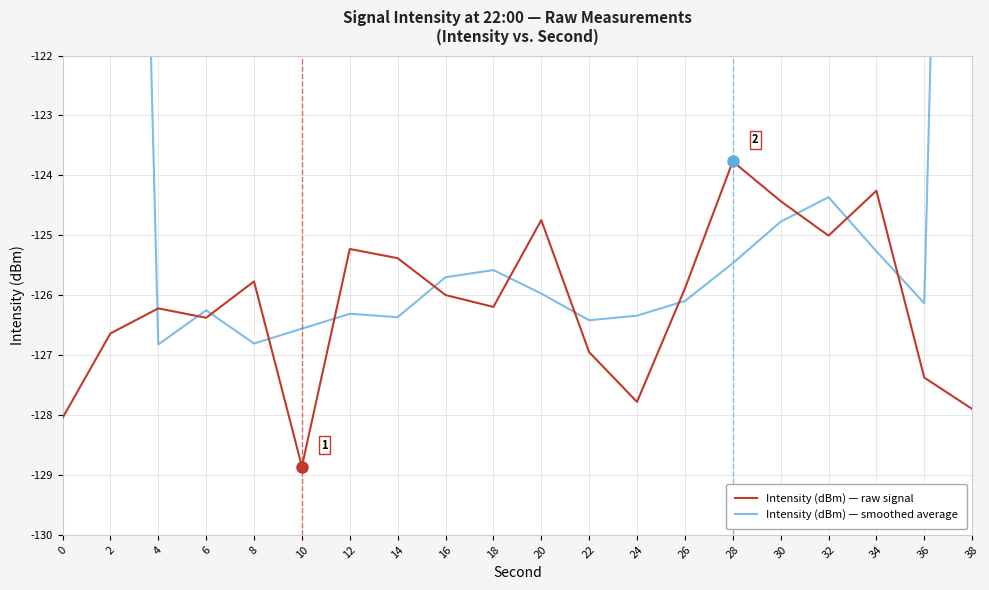

How many categories are shown in the chart?

20